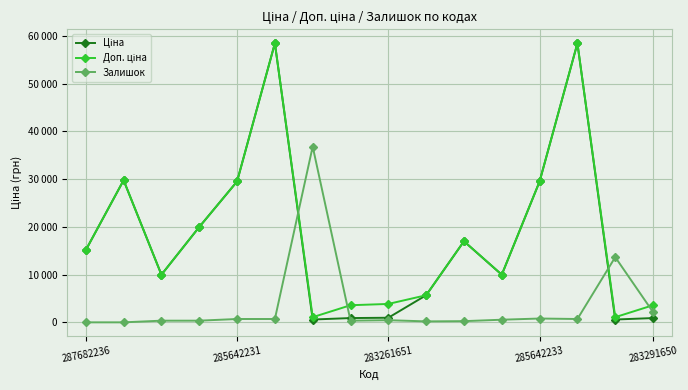

Reading left to right, what are all the values shown in this chart?

Ціна: 15120.0	29747.2	9975.0	19964.2	29491.5	58426.5	589.9	895.9	963.5	5673.8	16976.3	9975.0	29491.5	58426.5	589.9	895.9
Доп. ціна: 15120.0	29747.2	9975.0	19964.2	29491.5	58426.5	1081.7	3583.6	3854.0	5673.8	16976.3	9975.0	29491.5	58426.5	1081.7	3583.6
Залишок: 0.0	0.0	350.0	350.0	700.0	700.0	36800.0	350.0	450.0	200.0	250.0	550.0	800.0	700.0	13650.0	2150.0